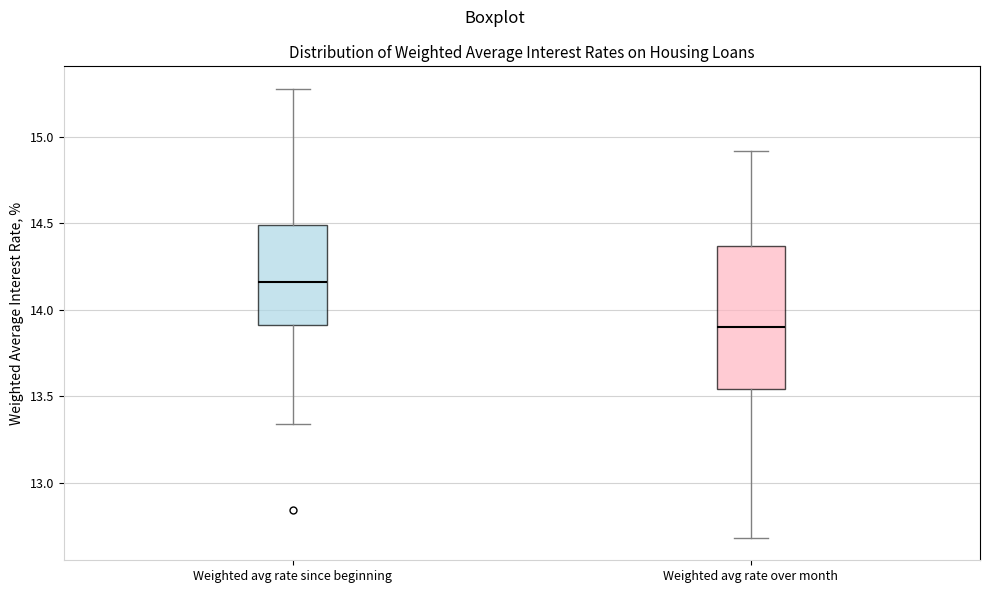

Reading left to right, transcribe this box plot: for each box, give where its median line is, the range the box spans, and where its two whiskers end, as read against the y-axis. The values are not printed on the chart, so give them approximately, as read against the axis.

Weighted avg rate since beginning: median 14.15, box 13.90 to 14.50, whiskers 13.35 to 15.30
Weighted avg rate over month: median 13.90, box 13.55 to 14.35, whiskers 12.70 to 14.90